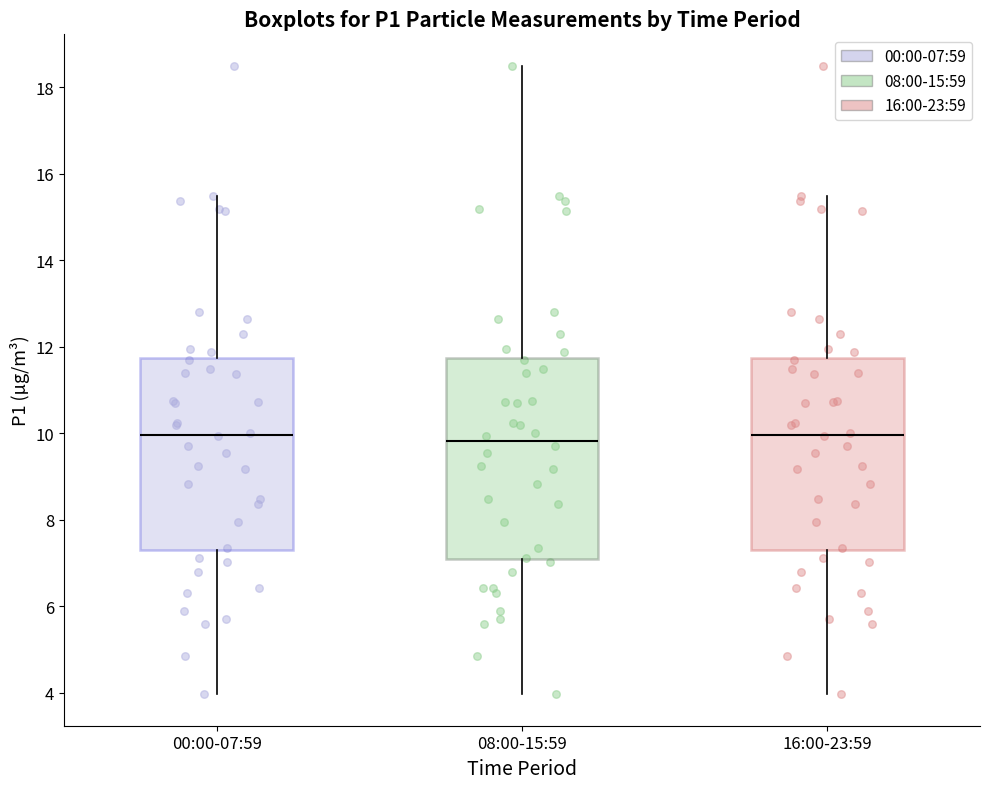

Where does the median line of the box for 16:00-23:59 sit on the y-axis? The values are not printed on the chart, so give them approximately, as read against the axis.

10.0